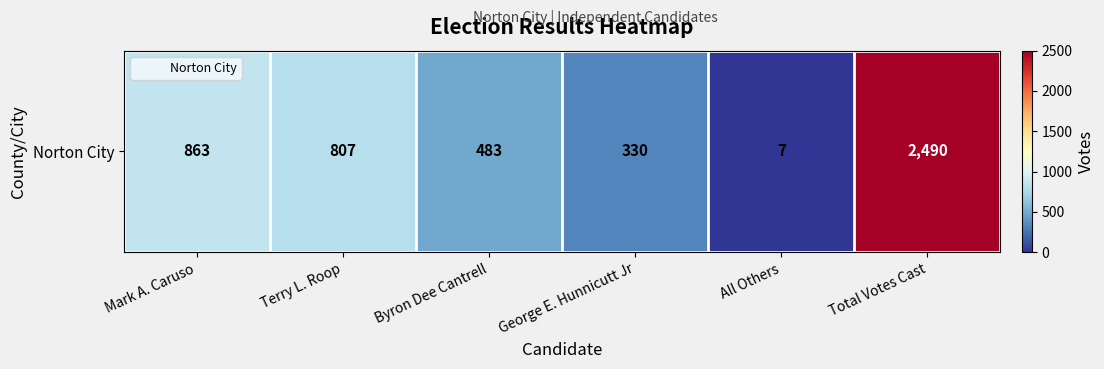

What is the difference between the second highest and minimum values?

856